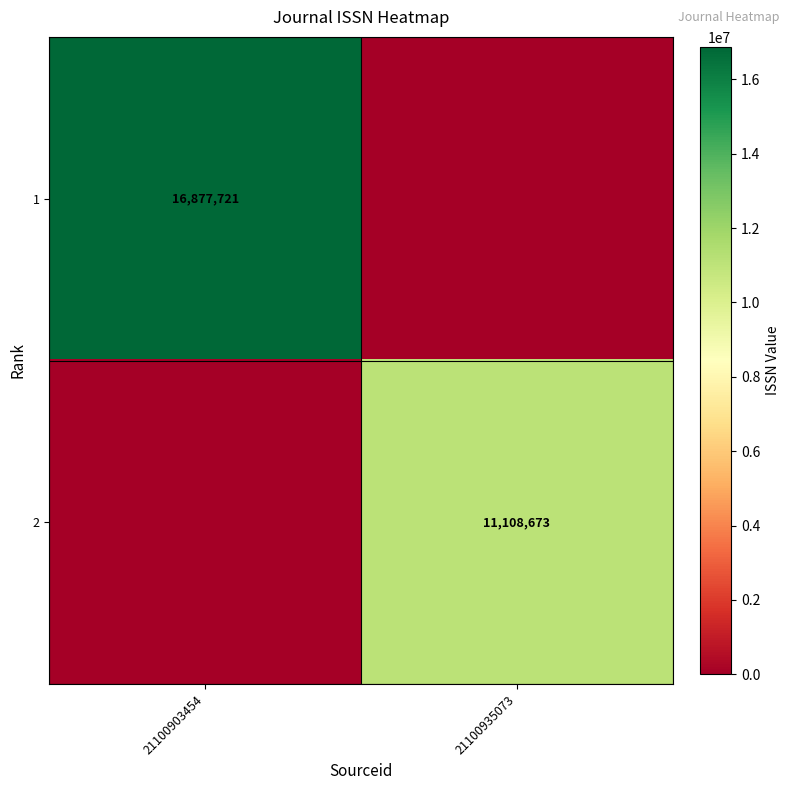

The value of 1 at 21100903454 is 16877721. True or false?

True